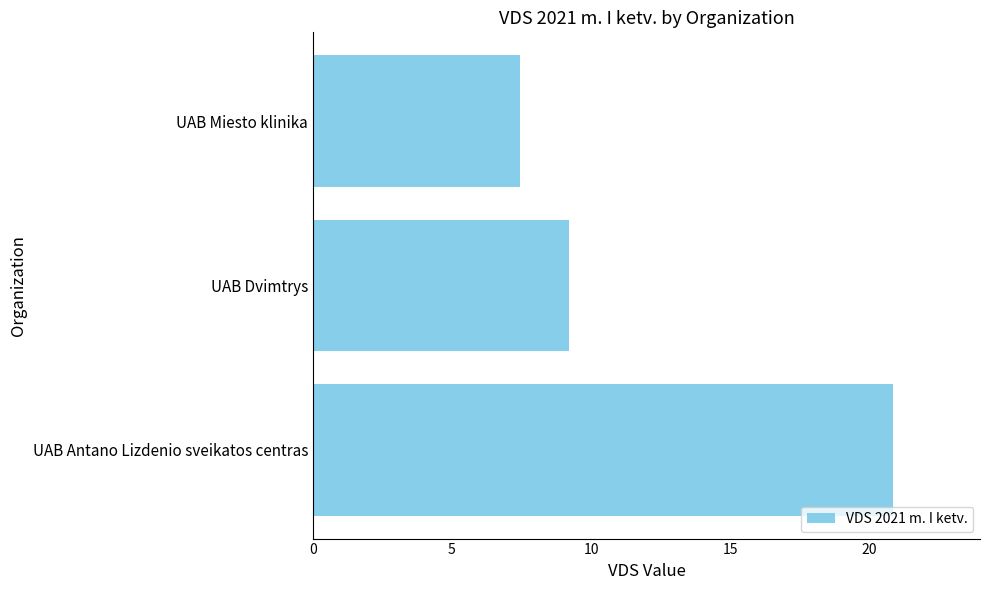

Reading top to bottom, list all the values displayed in this chart.

UAB Miesto klinika=7.4	UAB Dvimtrys=9.2	UAB Antano Lizdenio sveikatos centras=20.9